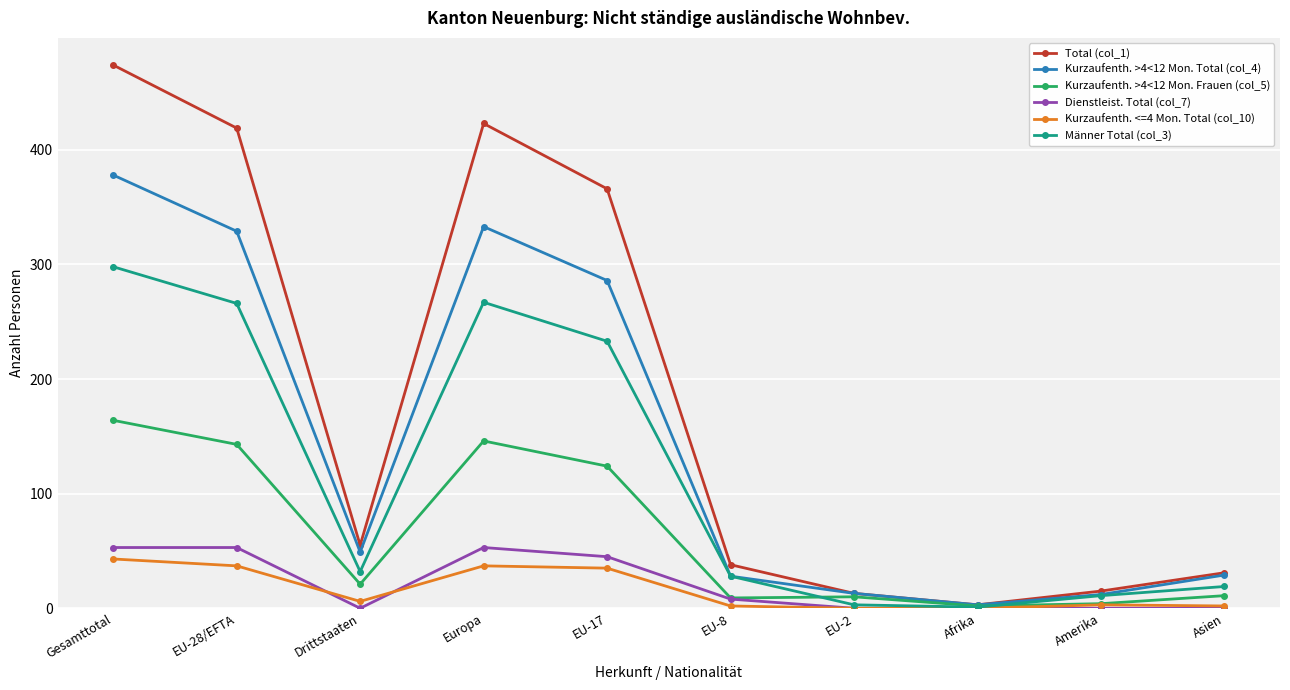

Which series has the widest spread of values?

Total (col_1)